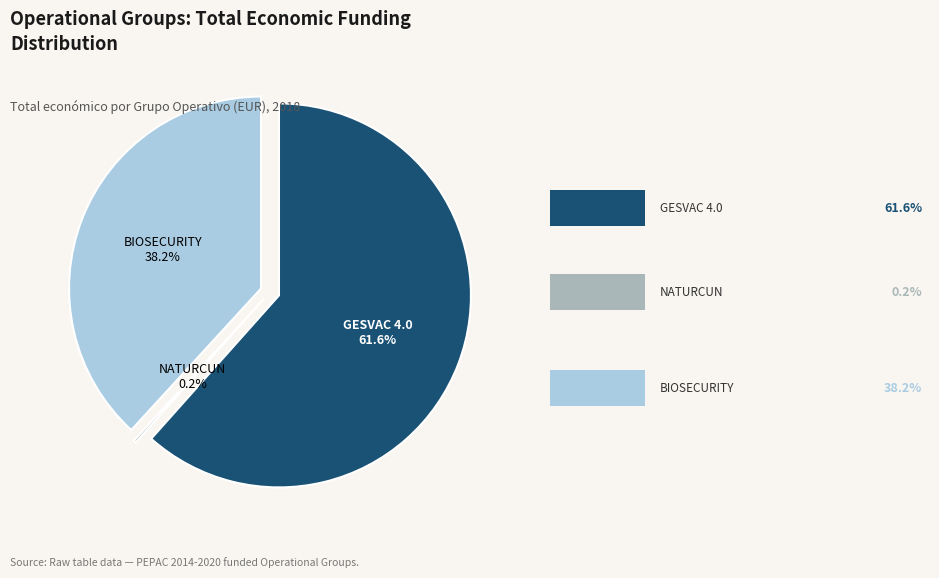

Combined, do BIOSECURITY Operational Group and NATURCUN Operational Group account for over 50%?

No